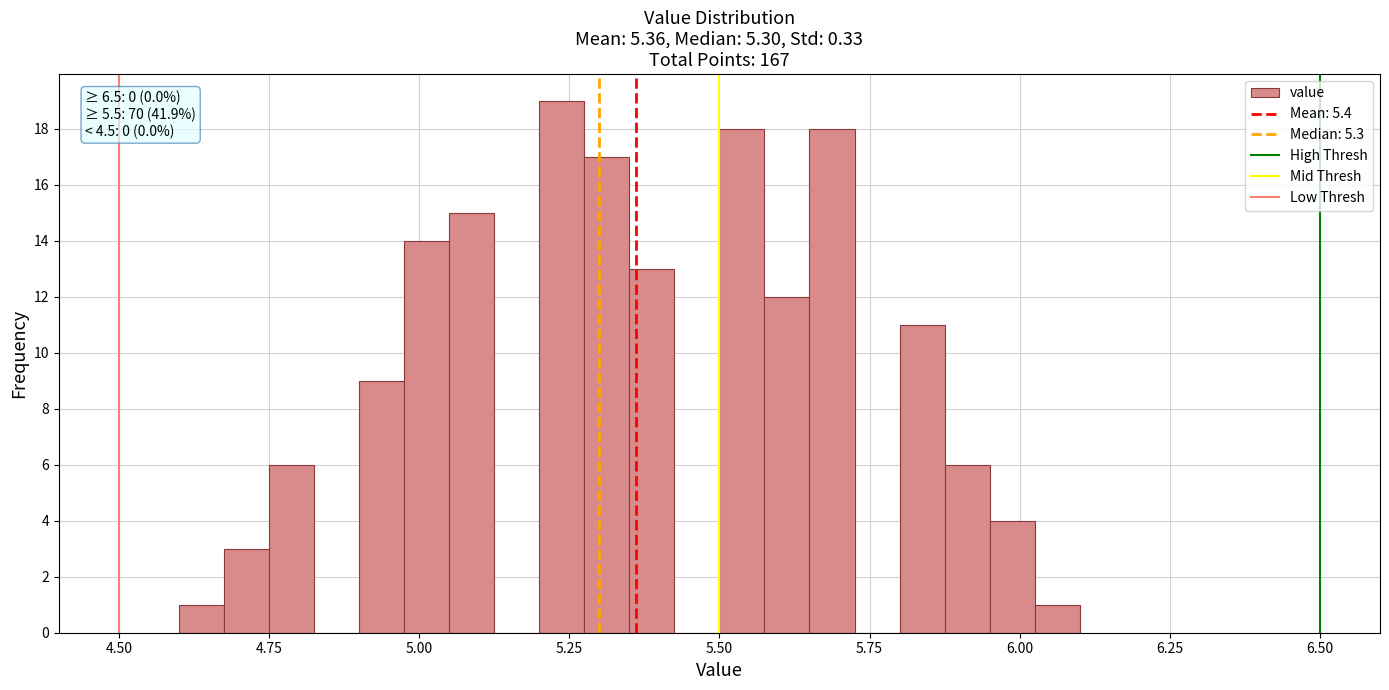

Read against the x-axis, roughly where is the centre of the tallest bar?

5.25